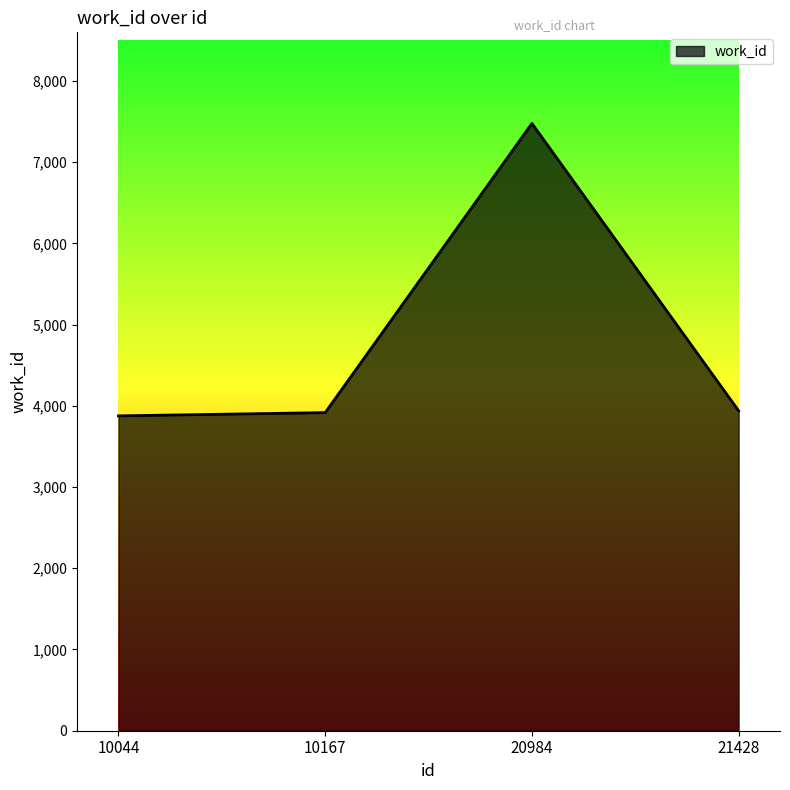

How many categories are shown in the chart?

4